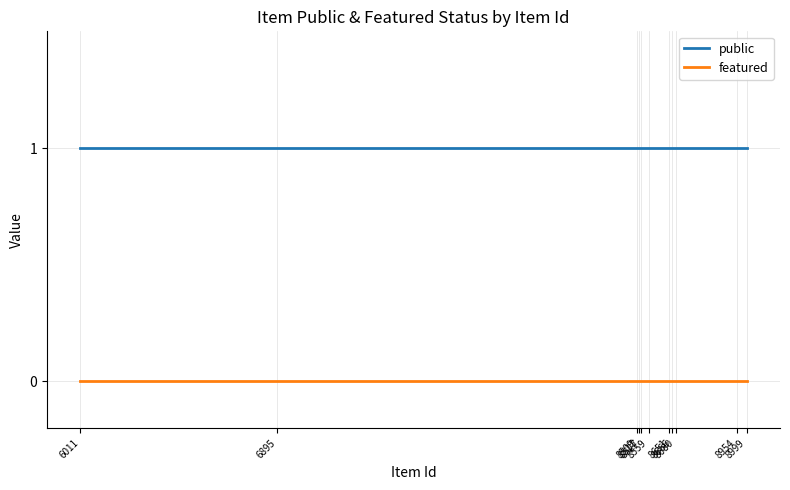

True or false: featured and public cross at least once.

False